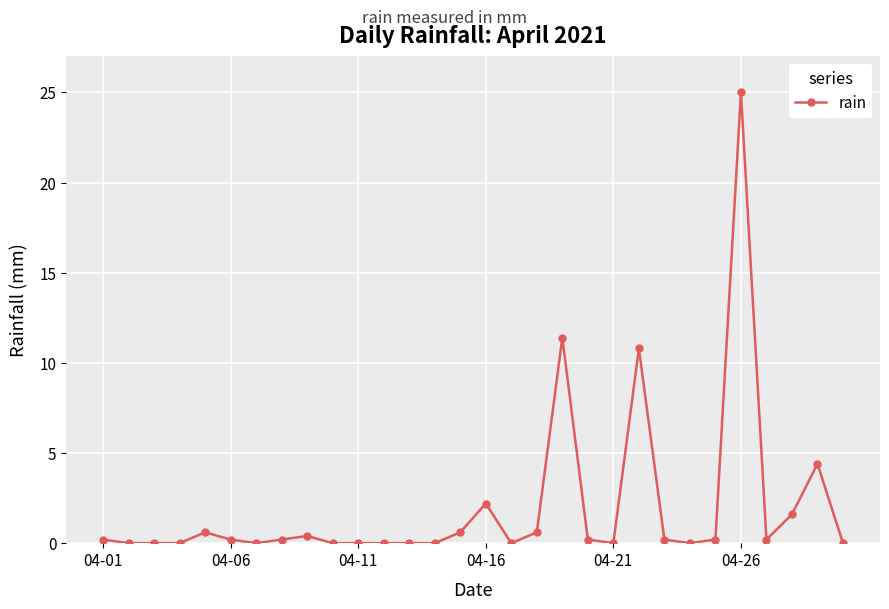

What is the difference between the second highest and second lowest values?

11.4